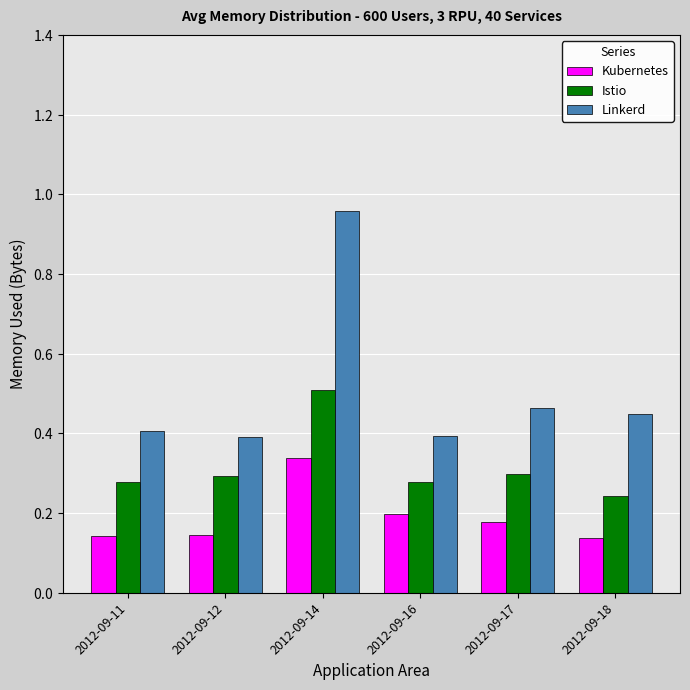

What are all the series names shown in the legend?

Kubernetes, Istio, Linkerd